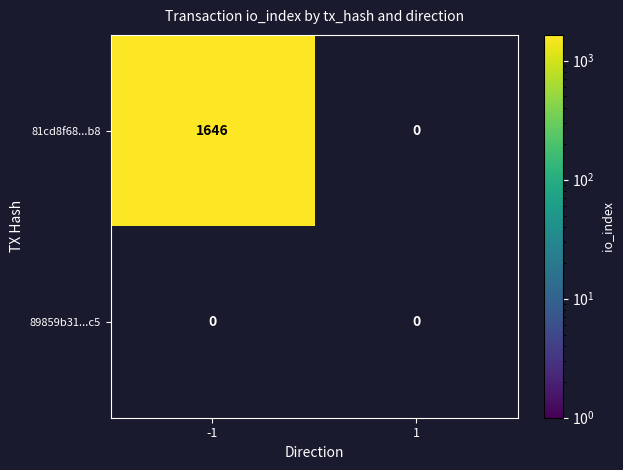

List the series in order of their peak value, lowest first.

89859b31dc2692b35daca86ce8732fc9ee3d7c5, 81cd8f68ac10e4ac0e07590bd7d5ec4fa24c2b8